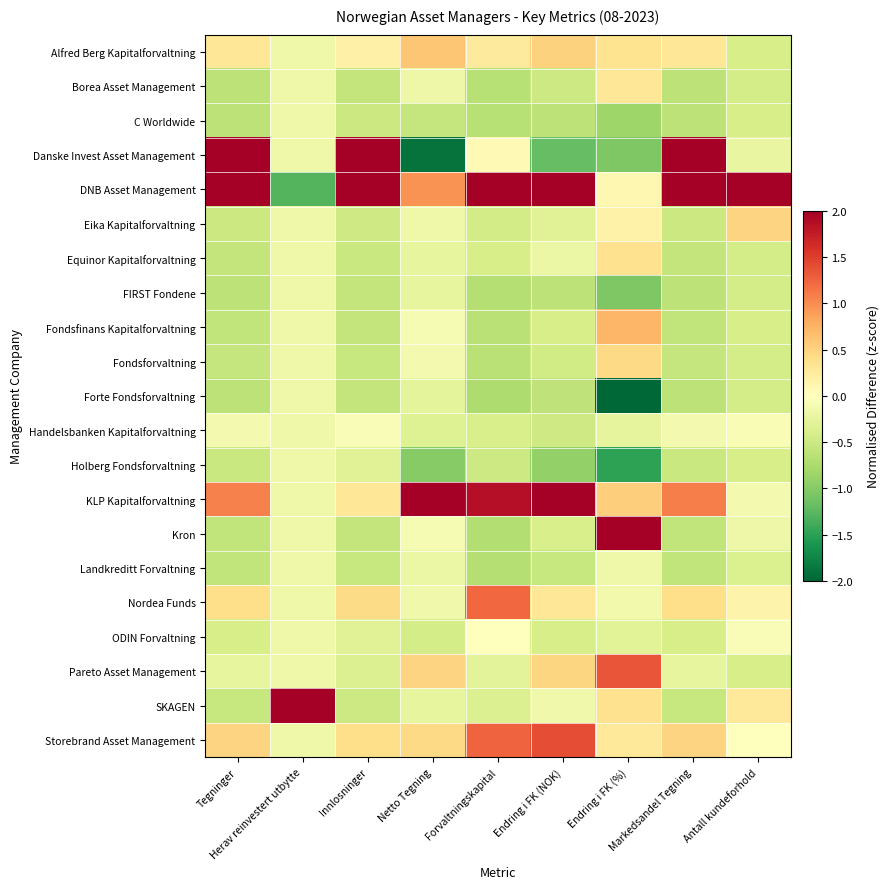

How many data points does each series have?

9